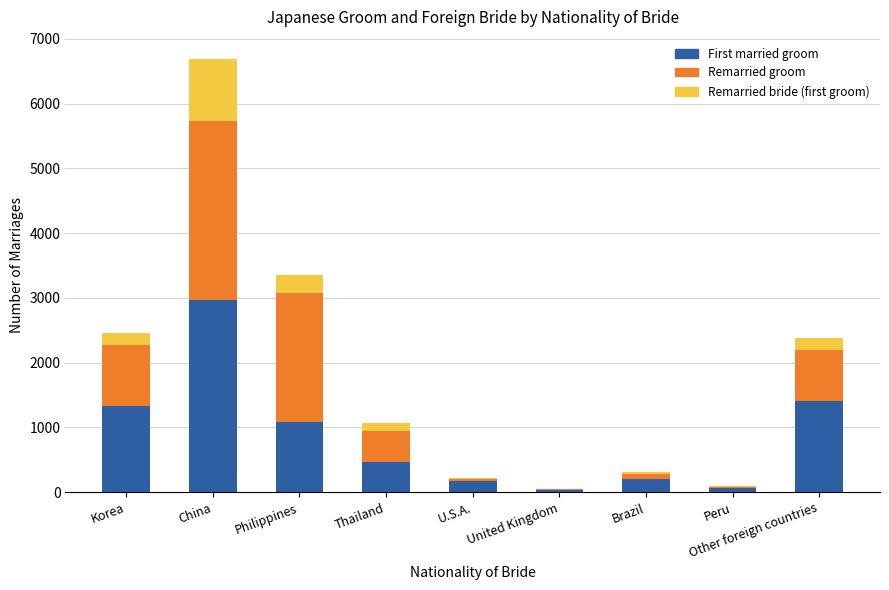

What is the total value across all series at Korea?

2466